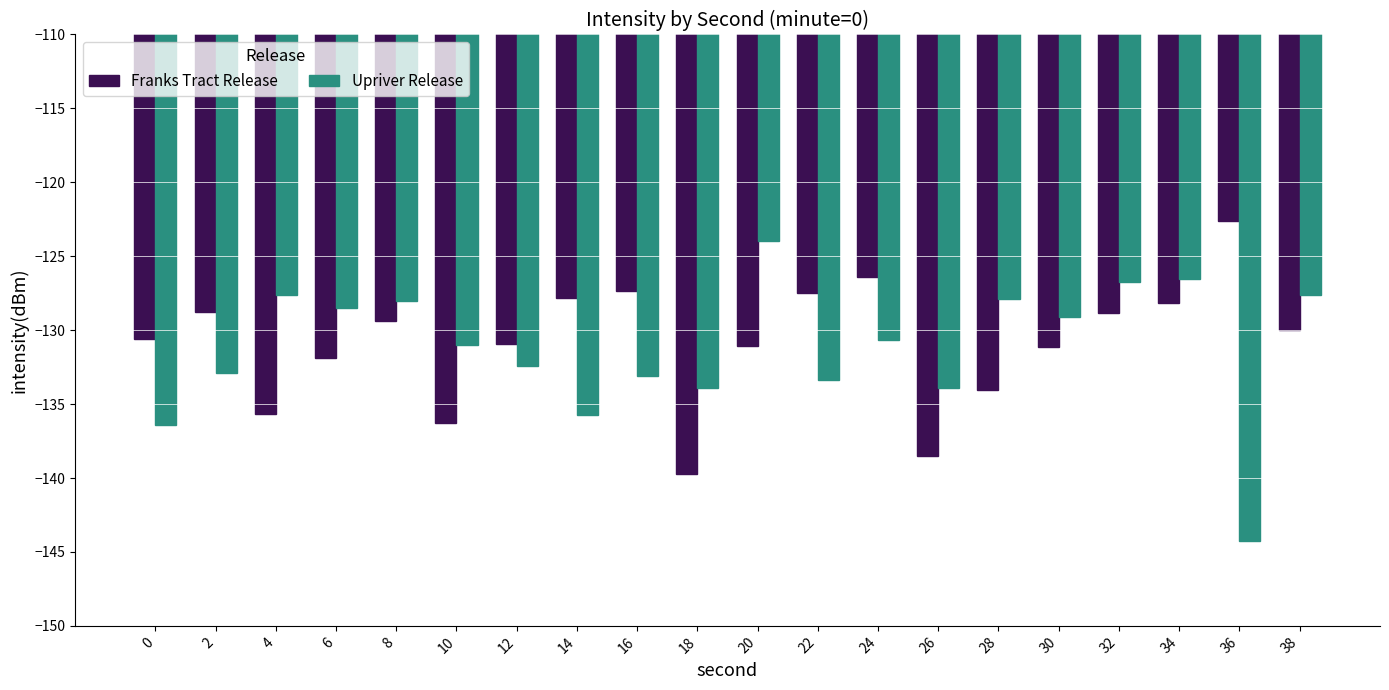

What is the spread (max minus min) of values at 28?

6.2